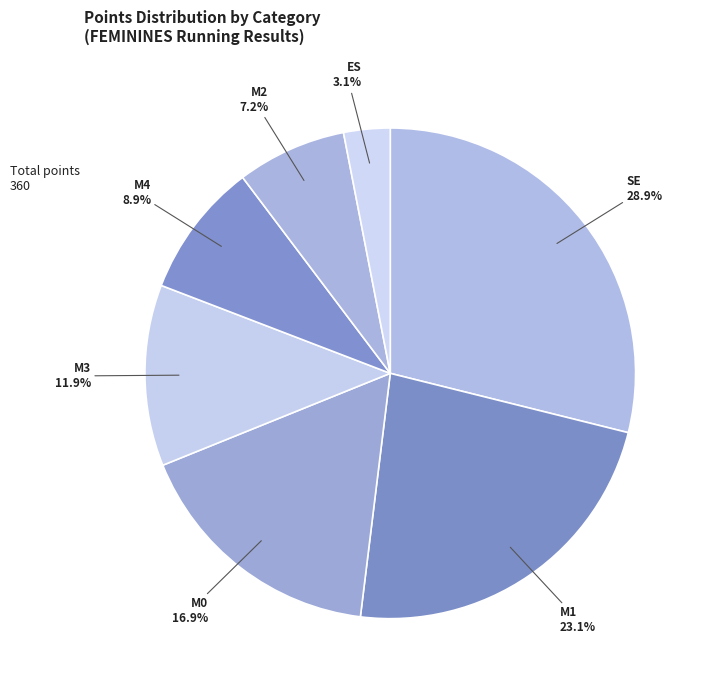

Is the sum of SE and M4 greater than half?

No